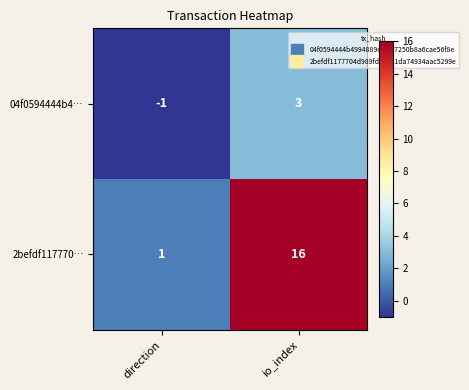

Which series has the largest total across all categories?

2befdf117770…